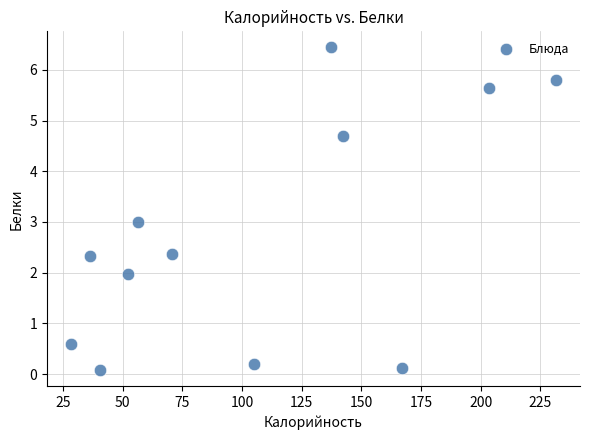

What is the range of X values (max minus min)?

202.9